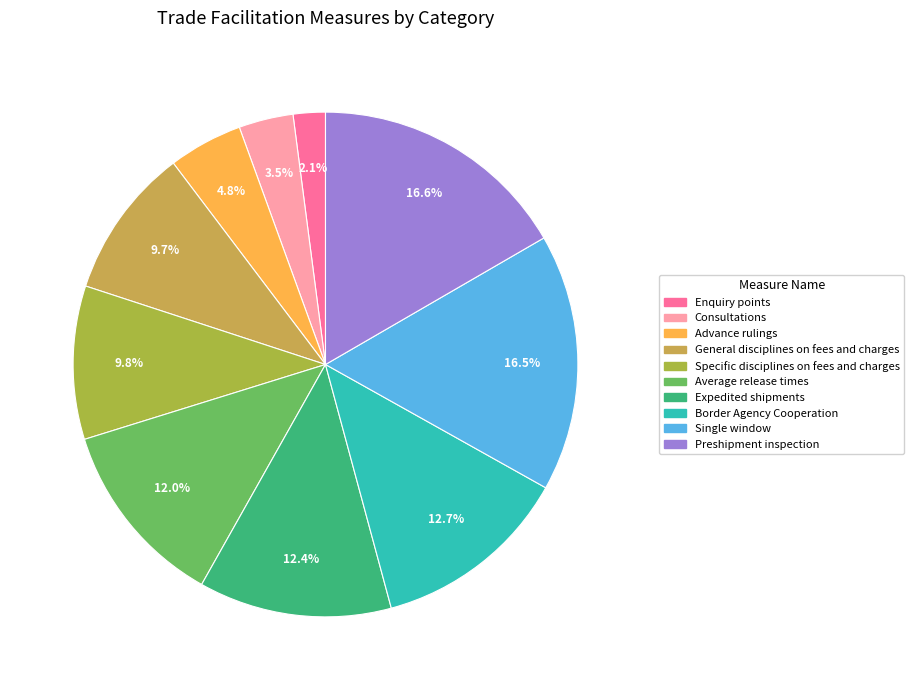

To the nearest percent, what is the combined percentage of Advance rulings and Expedited shipments?

17%